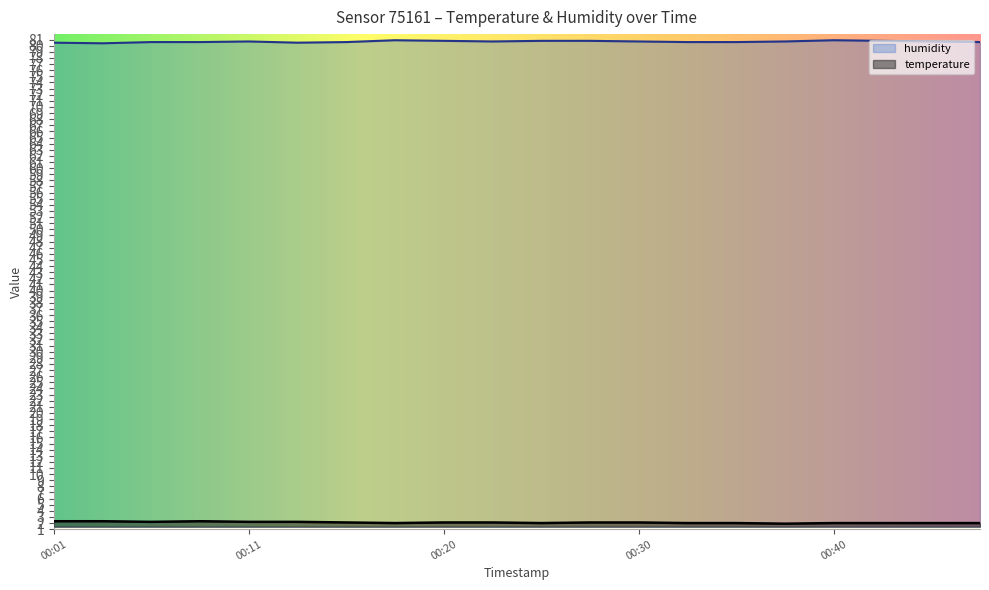

Is this an area chart (filled region under the line)?

No